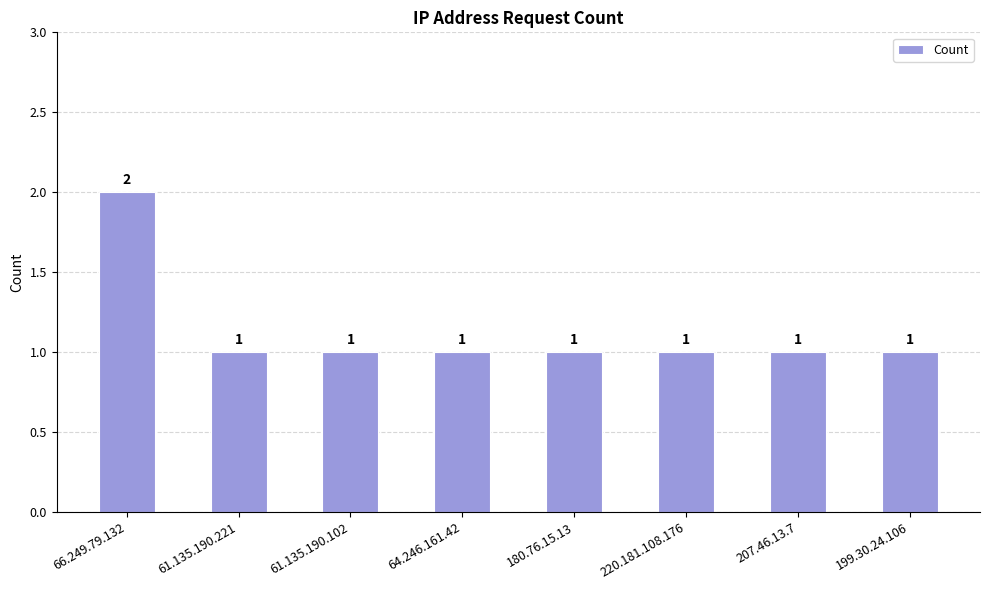

Reading left to right, list all the values displayed in this chart.

2	1	1	1	1	1	1	1